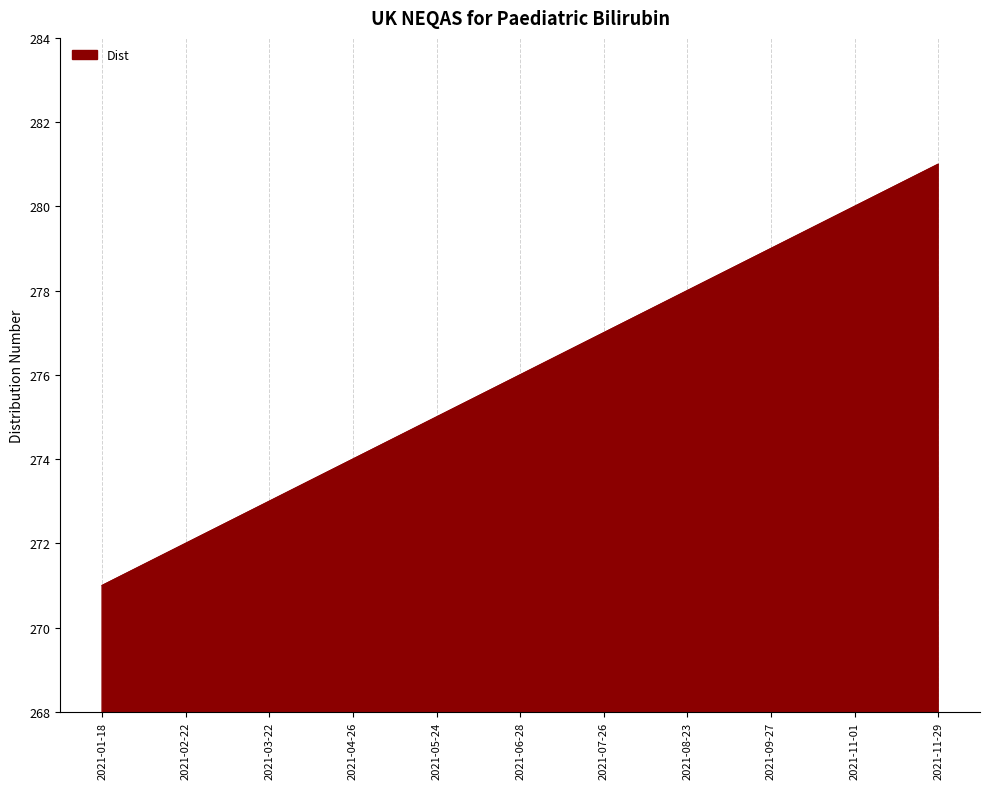

How many values are between 273 and 279?

7